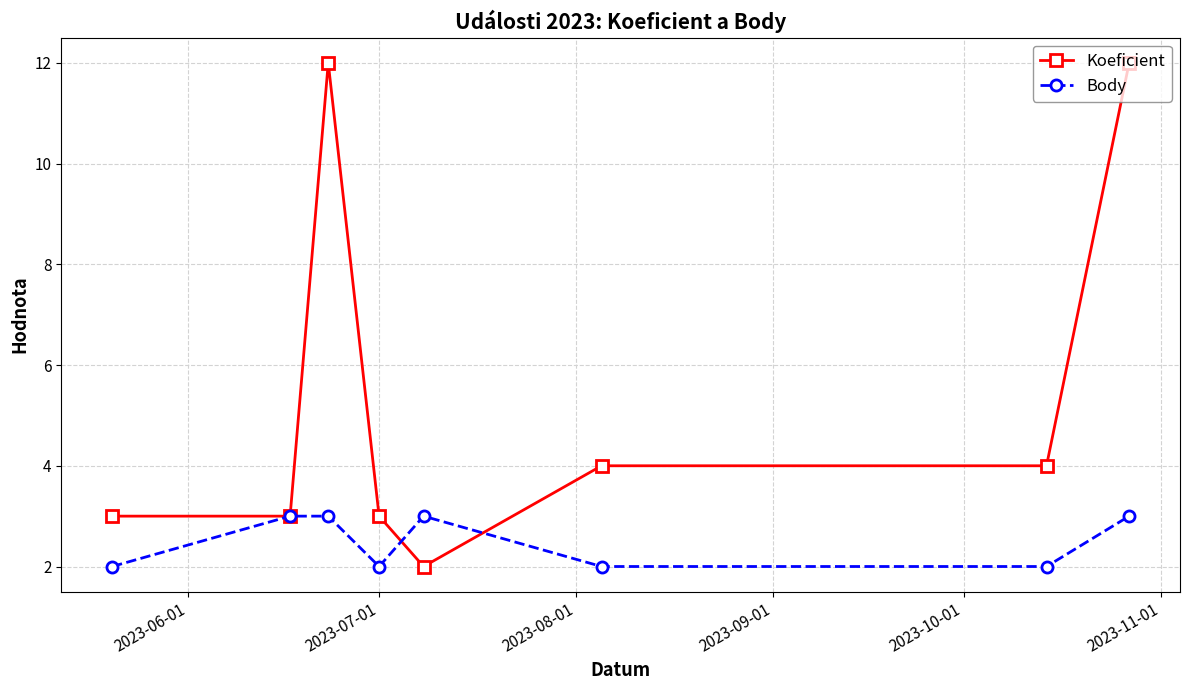

How many Koeficient values are between 3 and 12?

7